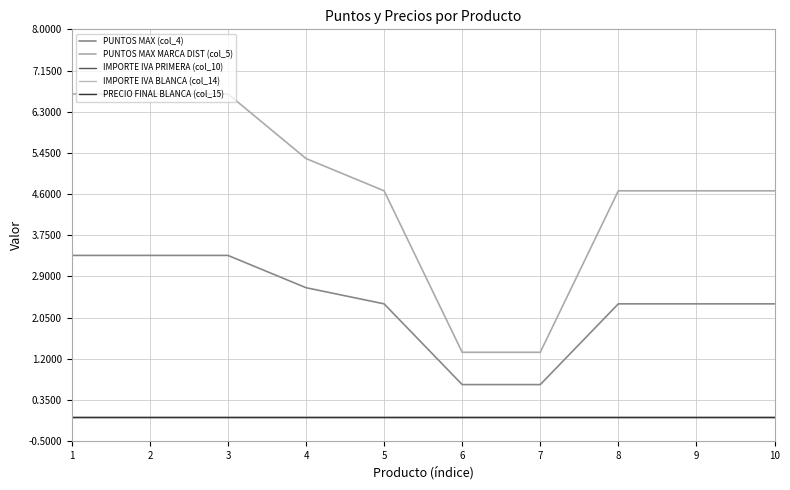

Does the chart display data point markers on the line(s)?

No